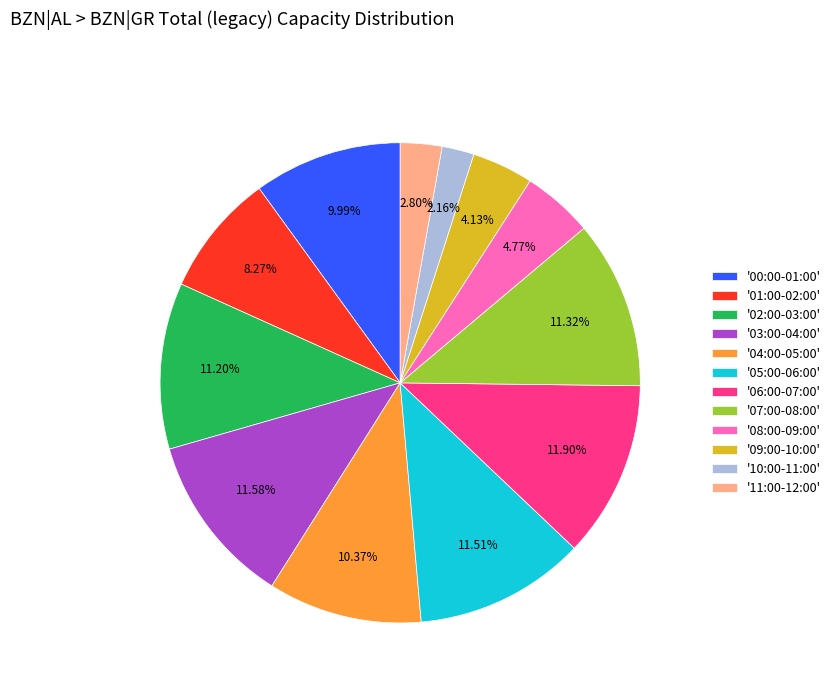

Do '11:00-12:00' and '03:00-04:00' together represent more than half of the pie?

No